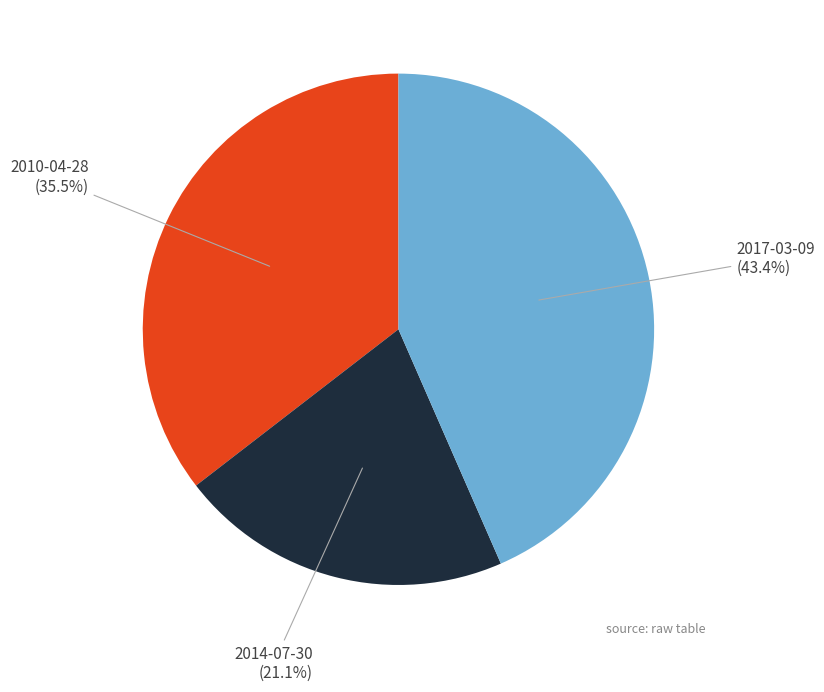

Is there any slice that represents more than half of the pie?

No